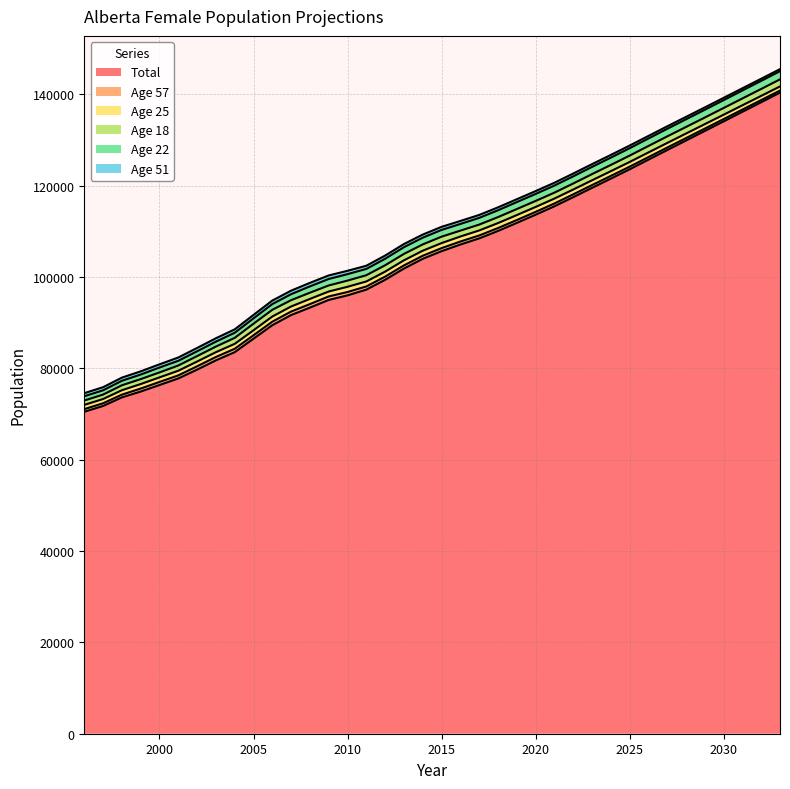

What is the minimum value for Total?

70491